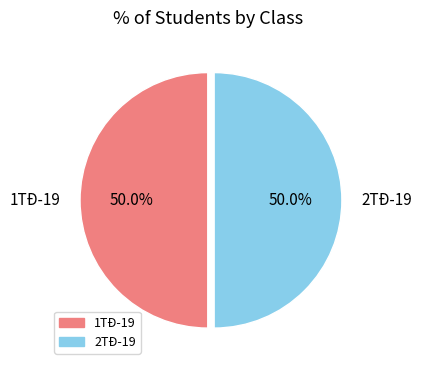

To the nearest percent, what is the difference between the largest and smallest slice percentages?

0%